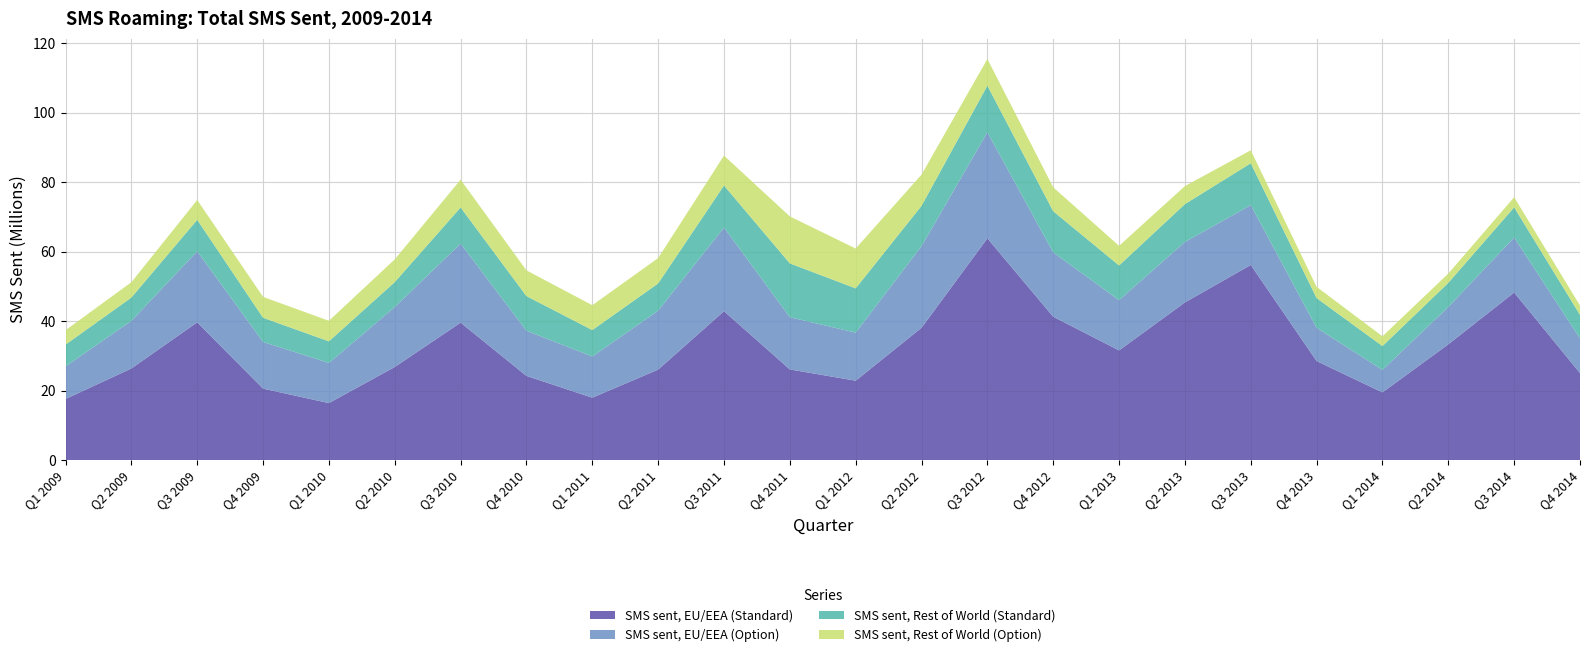

Reading left to right, transcribe all the data shown in this chart.

SMS sent, EU/EEA (Standard): Q1 2009=17.6	Q2 2009=26.4	Q3 2009=39.7	Q4 2009=20.6	Q1 2010=16.4	Q2 2010=26.8	Q3 2010=39.6	Q4 2010=24.2	Q1 2011=18.0	Q2 2011=26.0	Q3 2011=42.9	Q4 2011=26.1	Q1 2012=22.8	Q2 2012=38.1	Q3 2012=63.8	Q4 2012=41.3	Q1 2013=31.6	Q2 2013=45.4	Q3 2013=56.2	Q4 2013=28.5	Q1 2014=19.5	Q2 2014=33.3	Q3 2014=48.2	Q4 2014=25.0
SMS sent, EU/EEA (Option): Q1 2009=9.4	Q2 2009=13.7	Q3 2009=20.4	Q4 2009=13.4	Q1 2010=11.6	Q2 2010=17.3	Q3 2010=22.8	Q4 2010=13.0	Q1 2011=11.9	Q2 2011=17.0	Q3 2011=24.1	Q4 2011=15.0	Q1 2012=13.8	Q2 2012=23.5	Q3 2012=30.5	Q4 2012=18.5	Q1 2013=14.5	Q2 2013=17.4	Q3 2013=17.2	Q4 2013=9.6	Q1 2014=6.5	Q2 2014=10.8	Q3 2014=15.8	Q4 2014=10.0
SMS sent, Rest of World (Standard): Q1 2009=6.3	Q2 2009=6.7	Q3 2009=9.1	Q4 2009=7.0	Q1 2010=6.2	Q2 2010=7.2	Q3 2010=10.4	Q4 2010=10.0	Q1 2011=7.6	Q2 2011=7.8	Q3 2011=12.1	Q4 2011=15.5	Q1 2012=12.7	Q2 2012=11.6	Q3 2012=13.4	Q4 2012=11.8	Q1 2013=10.0	Q2 2013=10.9	Q3 2013=12.1	Q4 2013=8.6	Q1 2014=6.9	Q2 2014=6.9	Q3 2014=8.7	Q4 2014=6.8
SMS sent, Rest of World (Option): Q1 2009=4.2	Q2 2009=4.4	Q3 2009=5.7	Q4 2009=6.0	Q1 2010=5.9	Q2 2010=6.5	Q3 2010=8.0	Q4 2010=7.4	Q1 2011=7.2	Q2 2011=7.3	Q3 2011=8.6	Q4 2011=13.5	Q1 2012=11.5	Q2 2012=9.0	Q3 2012=7.7	Q4 2012=6.9	Q1 2013=5.7	Q2 2013=5.2	Q3 2013=3.7	Q4 2013=3.2	Q1 2014=2.8	Q2 2014=2.7	Q3 2014=2.9	Q4 2014=2.7